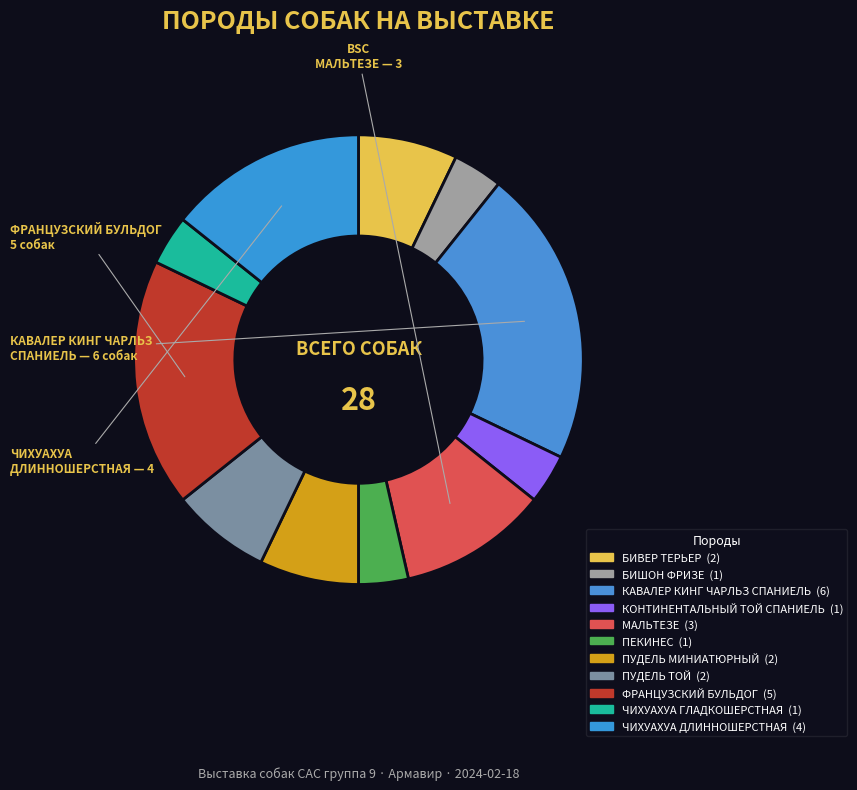

To the nearest percent, what is the difference between the largest and smallest slice percentages?

18%